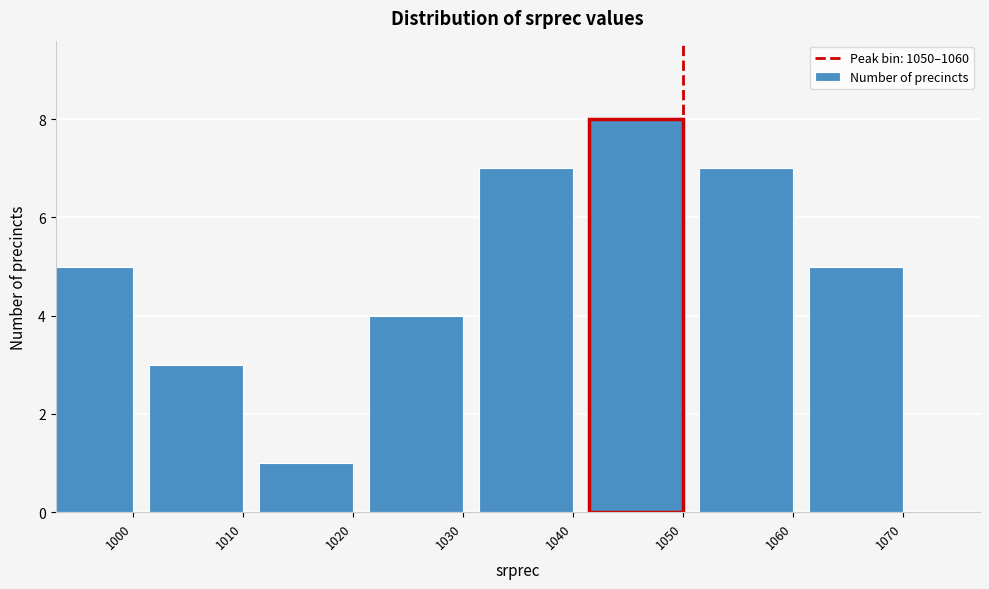

Reading left to right, extract all data points from this chart.

1000=5	1010=3	1020=1	1030=4	1040=7	1050=8	1060=7	1070=5